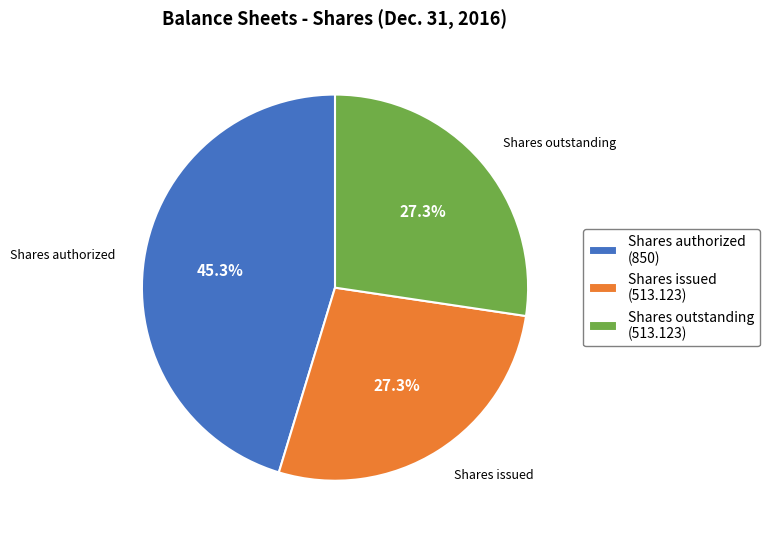

How many segments does this pie chart have?

3